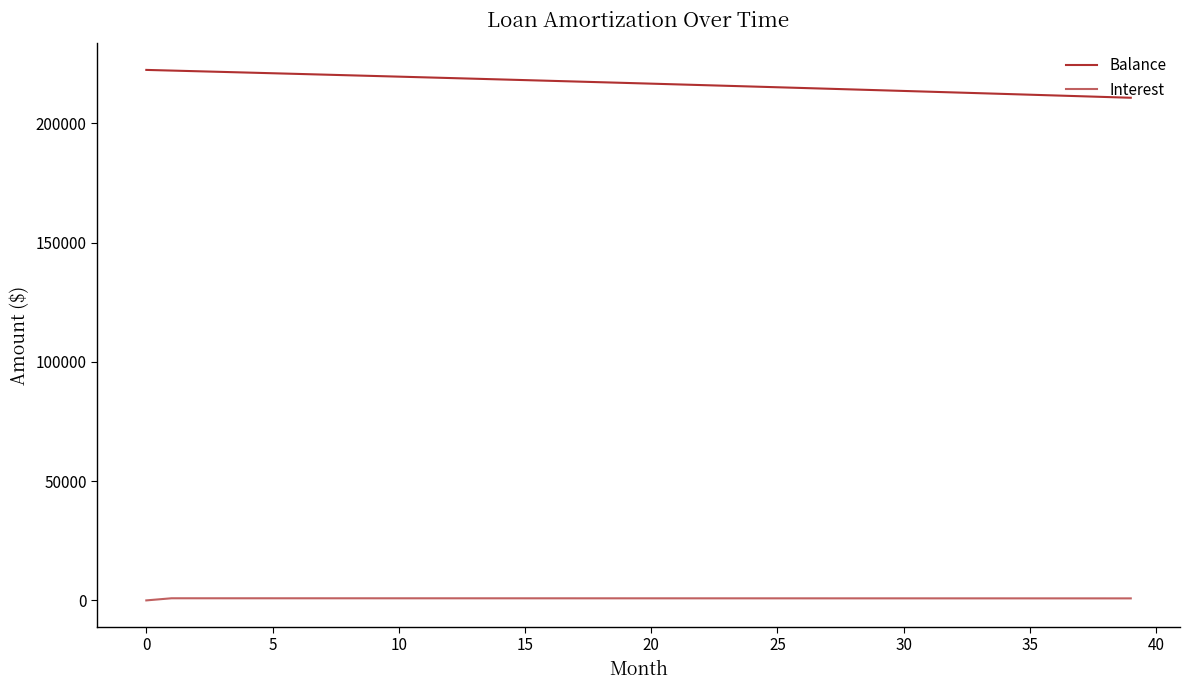

At how many categories does at least one series exceed 2230?

40